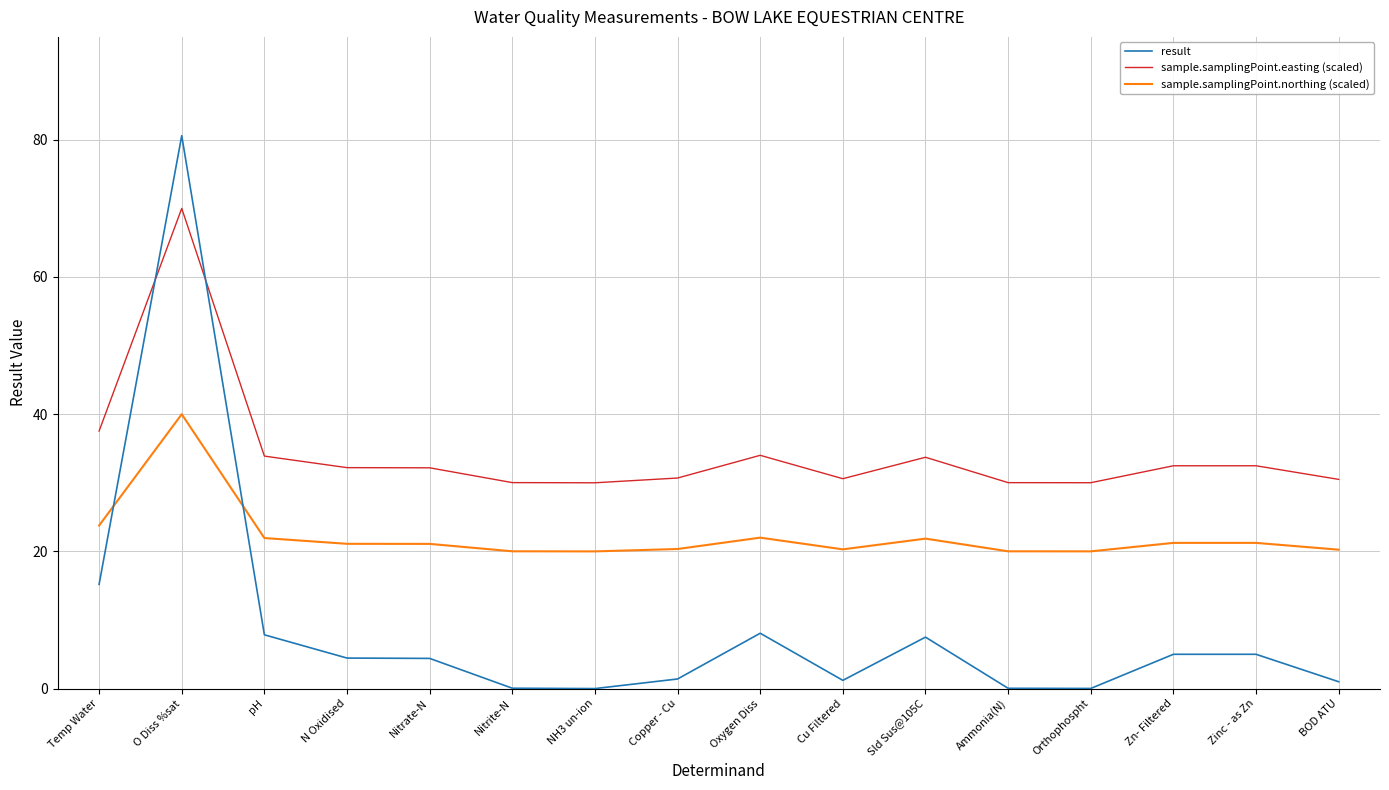

Where is the first local maximum for sample.samplingPoint.northing (scaled)?

O Diss %sat